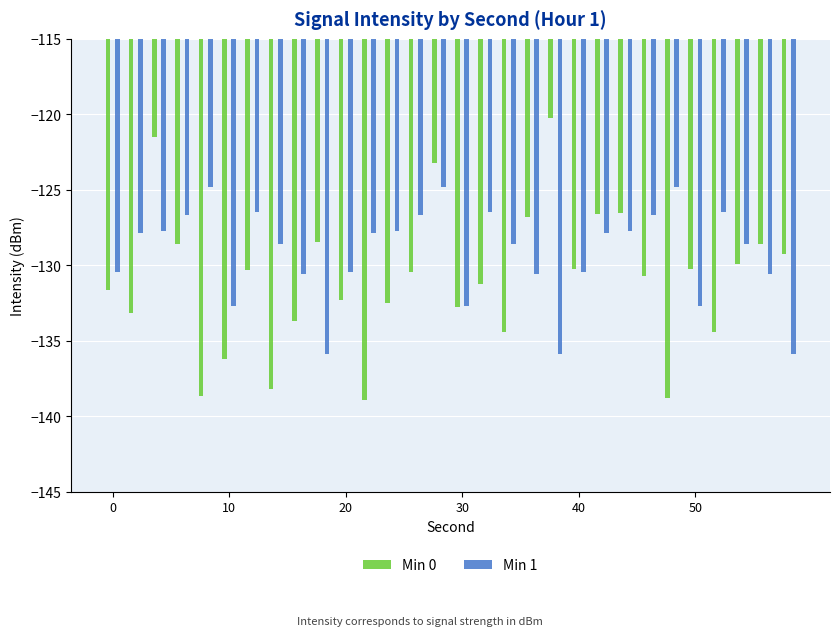

What is the maximum value for Min 1?

-124.8